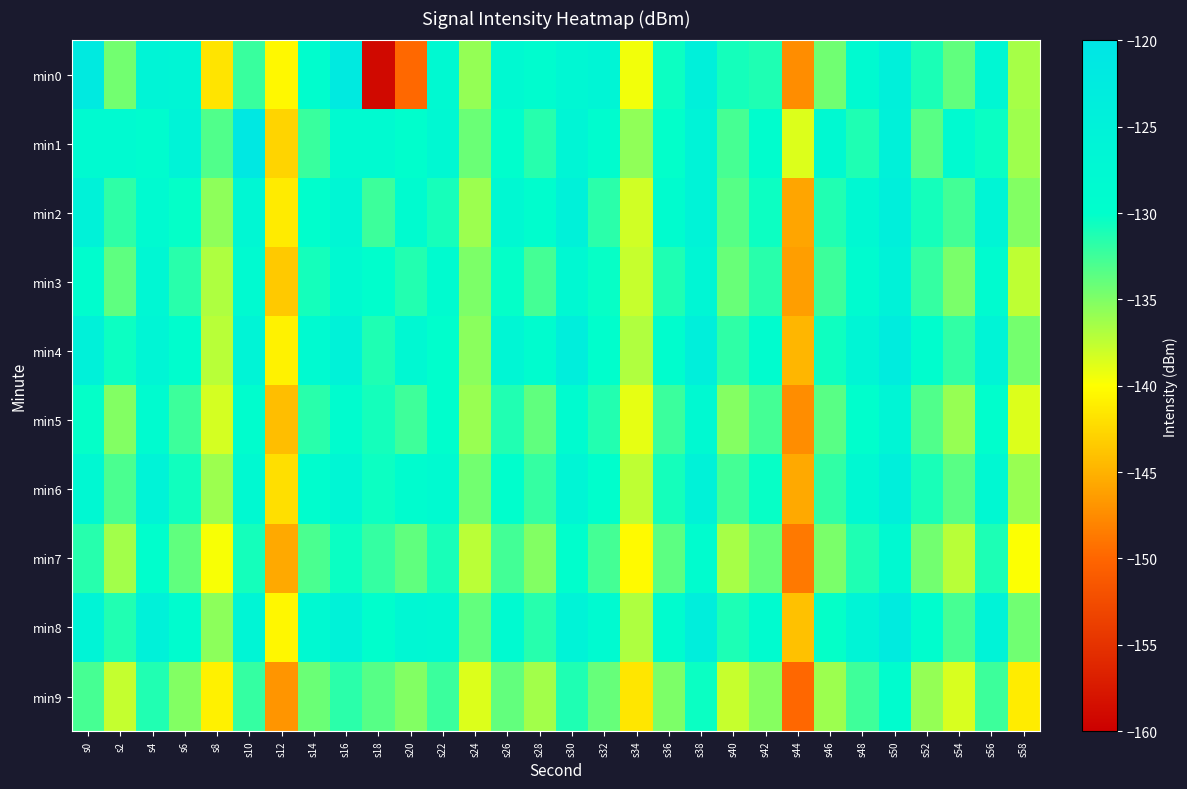

Reading left to right, list all the values displayed in this chart.

min0: s0=-121.8	s2=-134.5	s4=-126.0	s6=-126.3	s8=-141.8	s10=-132.3	s12=-140.4	s14=-129.3	s16=-122.1	s18=-159.0	s20=-149.8	s22=-128.0	s24=-135.8	s26=-127.7	s28=-129.2	s30=-126.9	s32=-126.3	s34=-139.5	s36=-130.5	s38=-124.3	s40=-130.8	s42=-131.2	s44=-147.4	s46=-134.4	s48=-128.2	s50=-124.3	s52=-131.1	s54=-133.8	s56=-127.2	s58=-136.5
min1: s0=-128.1	s2=-128.4	s4=-129.1	s6=-125.6	s8=-133.1	s10=-121.4	s12=-142.8	s14=-132.2	s16=-128.3	s18=-128.4	s20=-130.0	s22=-127.5	s24=-134.2	s26=-129.8	s28=-131.5	s30=-126.3	s32=-128.9	s34=-135.7	s36=-130.1	s38=-125.4	s40=-132.8	s42=-129.3	s44=-138.6	s46=-127.9	s48=-131.2	s50=-124.7	s52=-133.5	s54=-128.1	s56=-130.4	s58=-136.2
min2: s0=-125.3	s2=-131.8	s4=-128.4	s6=-130.2	s8=-135.6	s10=-127.1	s12=-141.3	s14=-129.7	s16=-126.8	s18=-132.4	s20=-128.5	s22=-130.9	s24=-136.1	s26=-127.3	s28=-129.6	s30=-124.8	s32=-131.7	s34=-138.2	s36=-128.9	s38=-125.6	s40=-133.4	s42=-130.5	s44=-145.8	s46=-131.3	s48=-127.6	s50=-123.9	s52=-130.8	s54=-132.6	s56=-126.4	s58=-135.1
min3: s0=-129.4	s2=-133.7	s4=-127.2	s6=-131.6	s8=-136.8	s10=-128.3	s12=-143.5	s14=-130.8	s16=-127.9	s18=-129.7	s20=-131.4	s22=-128.6	s24=-134.9	s26=-130.2	s28=-132.7	s30=-127.5	s32=-130.3	s34=-137.8	s36=-131.2	s38=-126.7	s40=-134.1	s42=-131.6	s44=-146.3	s46=-132.4	s48=-128.8	s50=-125.3	s52=-132.1	s54=-134.8	s56=-128.7	s58=-137.5
min4: s0=-124.8	s2=-130.5	s4=-126.1	s6=-129.3	s8=-137.2	s10=-125.9	s12=-140.8	s14=-128.4	s16=-125.3	s18=-131.2	s20=-127.6	s22=-129.8	s24=-135.4	s26=-126.7	s28=-128.9	s30=-123.5	s32=-129.7	s34=-136.9	s36=-129.3	s38=-124.1	s40=-131.8	s42=-129.2	s44=-144.7	s46=-130.6	s48=-126.4	s50=-122.8	s52=-129.5	s54=-131.9	s56=-125.8	s58=-134.6
min5: s0=-130.2	s2=-135.1	s4=-128.7	s6=-132.4	s8=-138.3	s10=-129.5	s12=-144.2	s14=-131.6	s16=-129.1	s18=-130.8	s20=-132.5	s22=-129.7	s24=-136.0	s26=-131.3	s28=-133.8	s30=-128.6	s32=-131.4	s34=-139.0	s36=-132.3	s38=-127.8	s40=-135.2	s42=-132.7	s44=-147.4	s46=-133.5	s48=-129.9	s50=-126.4	s52=-133.2	s54=-135.9	s56=-129.8	s58=-138.6
min6: s0=-127.6	s2=-132.9	s4=-125.4	s6=-130.7	s8=-136.1	s10=-127.8	s12=-142.1	s14=-129.3	s16=-126.7	s18=-130.5	s20=-129.2	s22=-128.1	s24=-134.5	s26=-129.8	s28=-132.1	s30=-126.3	s32=-129.9	s34=-137.5	s36=-130.8	s38=-125.2	s40=-132.7	s42=-130.3	s44=-145.6	s46=-131.9	s48=-127.5	s50=-124.0	s52=-131.0	s54=-133.5	s56=-127.3	s58=-136.0
min7: s0=-131.5	s2=-136.4	s4=-130.0	s6=-133.8	s8=-139.7	s10=-130.8	s12=-145.6	s14=-132.9	s16=-130.4	s18=-132.1	s20=-133.8	s22=-131.0	s24=-137.3	s26=-132.6	s28=-135.1	s30=-129.9	s32=-132.7	s34=-140.3	s36=-133.6	s38=-129.1	s40=-136.5	s42=-134.0	s44=-148.7	s46=-134.8	s48=-131.2	s50=-127.7	s52=-134.5	s54=-137.2	s56=-131.1	s58=-139.9
min8: s0=-126.0	s2=-131.3	s4=-124.8	s6=-129.1	s8=-135.5	s10=-126.2	s12=-140.5	s14=-127.8	s16=-125.1	s18=-129.9	s20=-127.0	s22=-127.5	s24=-133.9	s26=-128.2	s28=-131.5	s30=-125.7	s32=-128.3	s34=-136.8	s36=-129.2	s38=-123.6	s40=-131.1	s42=-128.7	s44=-144.0	s46=-130.2	s48=-125.9	s50=-122.4	s52=-129.4	s54=-132.8	s56=-125.7	s58=-134.4
min9: s0=-132.8	s2=-137.7	s4=-131.3	s6=-135.1	s8=-140.9	s10=-132.1	s12=-146.9	s14=-134.2	s16=-131.7	s18=-133.4	s20=-135.1	s22=-132.3	s24=-138.6	s26=-133.9	s28=-136.4	s30=-131.2	s32=-134.0	s34=-141.6	s36=-134.9	s38=-130.4	s40=-137.8	s42=-135.3	s44=-149.9	s46=-136.1	s48=-132.5	s50=-129.0	s52=-135.8	s54=-138.5	s56=-132.4	s58=-141.2